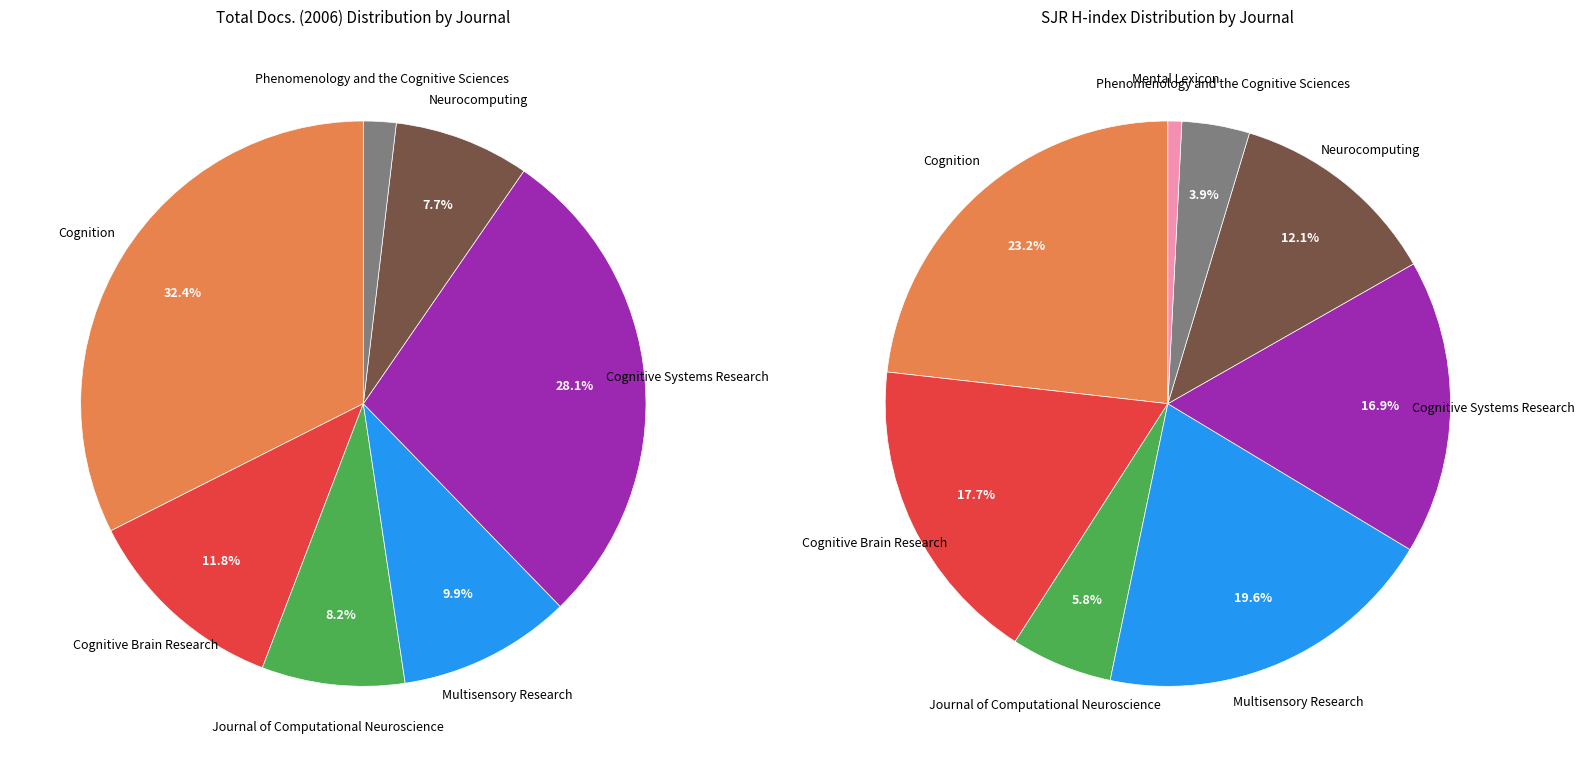

How much of the chart is everything except Multisensory Research?

90.1%